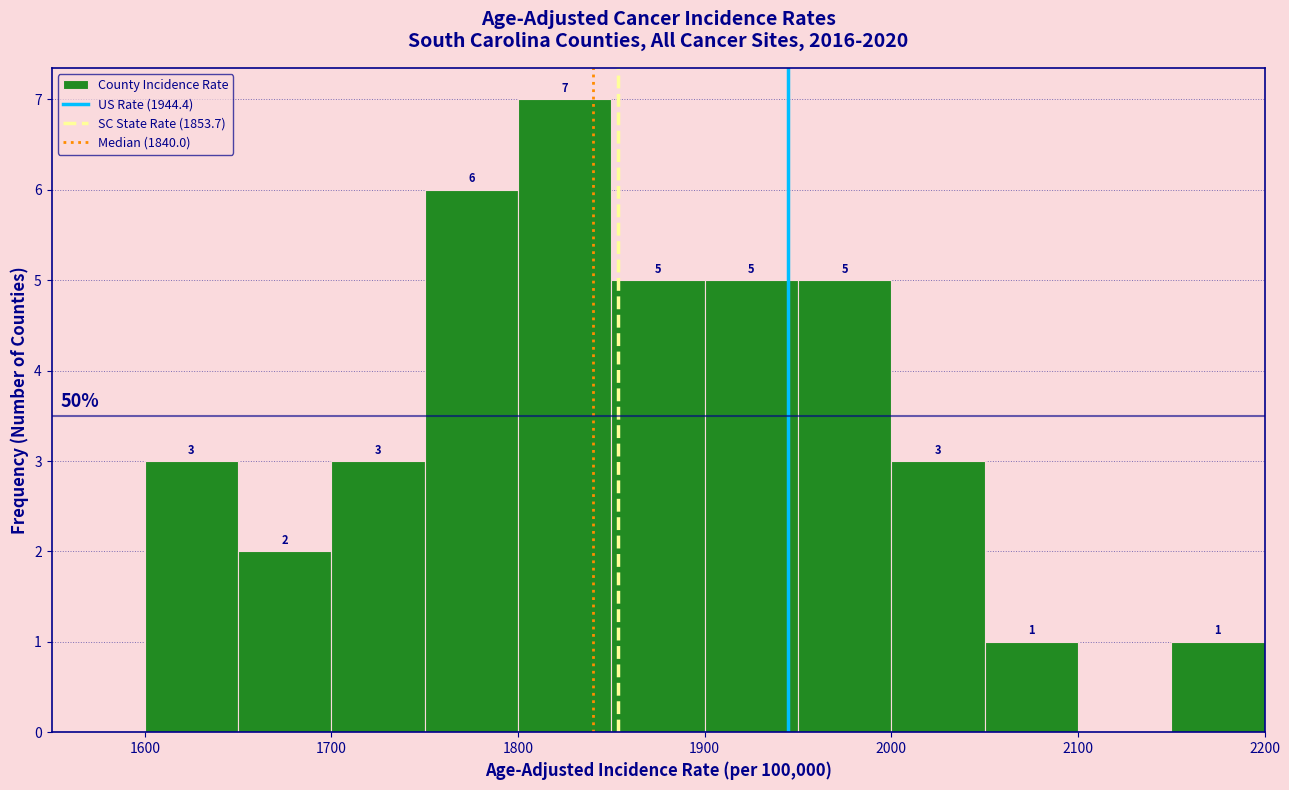

Over which range of the x-axis is the bar tallest?

1800 to 1850